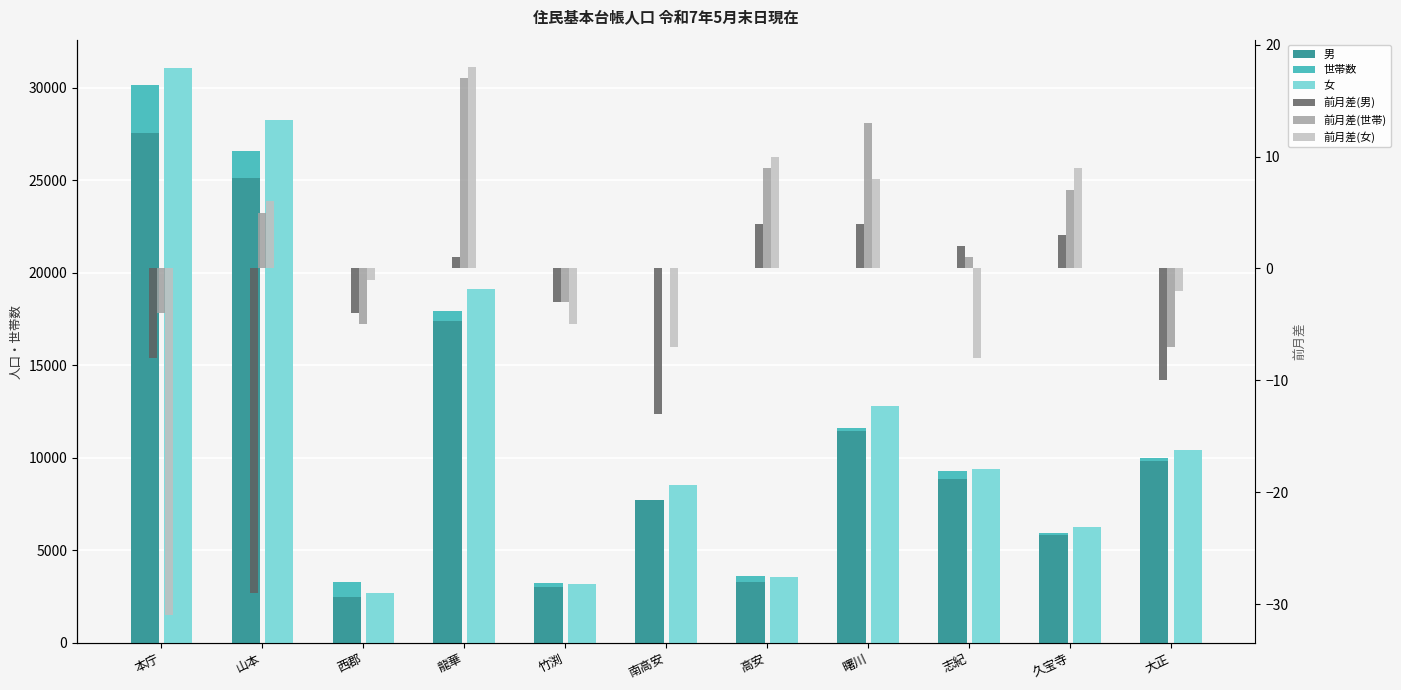

Reading left to right, transcribe all the data shown in this chart.

男: 27565	25147	2484	17417	3031	7725	3301	11605	8870	5829	9987
世帯数: 2614	1429	769	524	202	-38	278	-177	401	88	-159
女: 31053	28249	2709	19116	3160	8528	3545	12802	9378	6236	10401
前月差(男): -8	-29	-4	1	-3	-13	4	4	2	3	-10
前月差(世帯): -4	5	-5	17	-3	0	9	13	1	7	-7
前月差(女): -31	6	-1	18	-5	-7	10	8	-8	9	-2